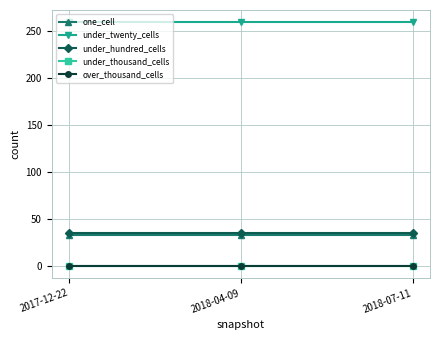

Between 2017-12-22 and 2018-07-11, which is larger?

2017-12-22